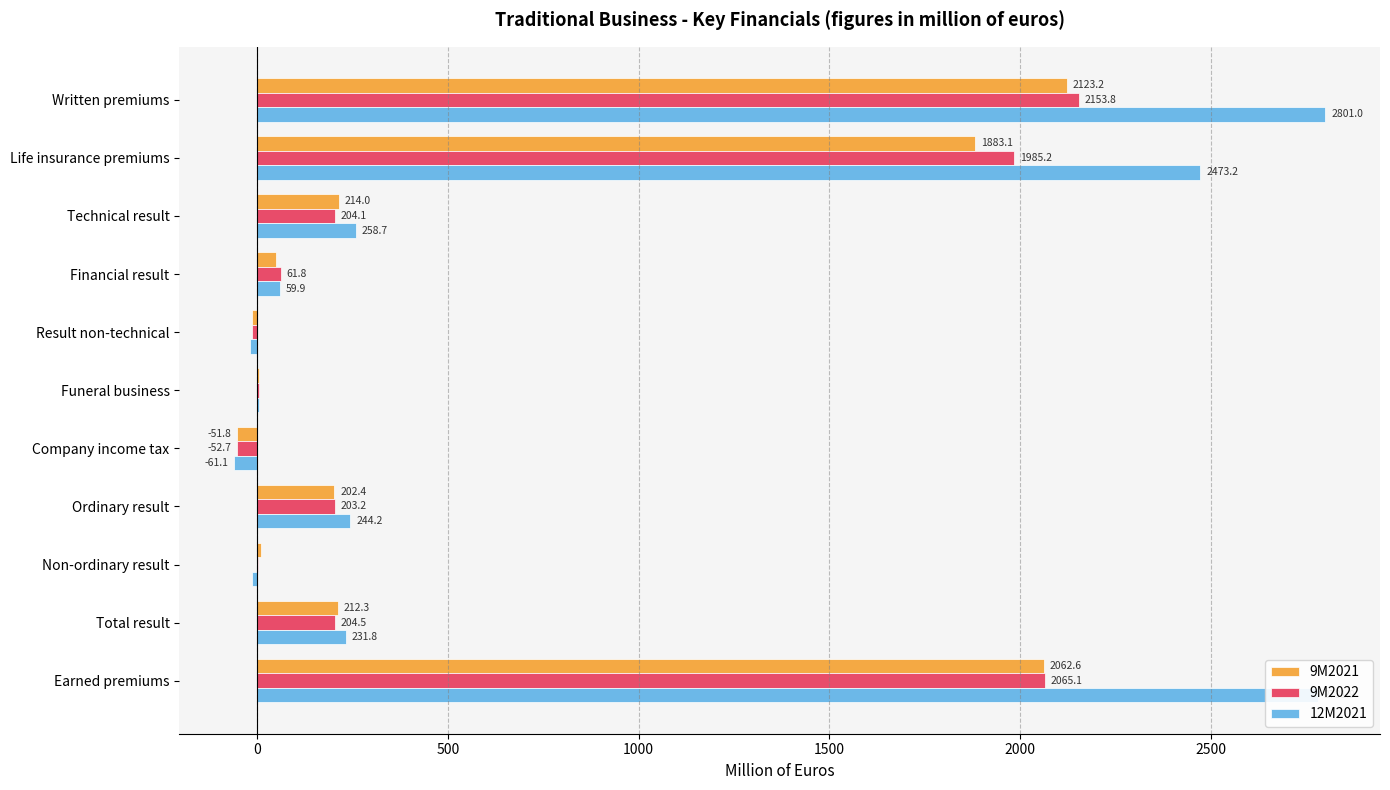

Count the number of data series in this chart.

3